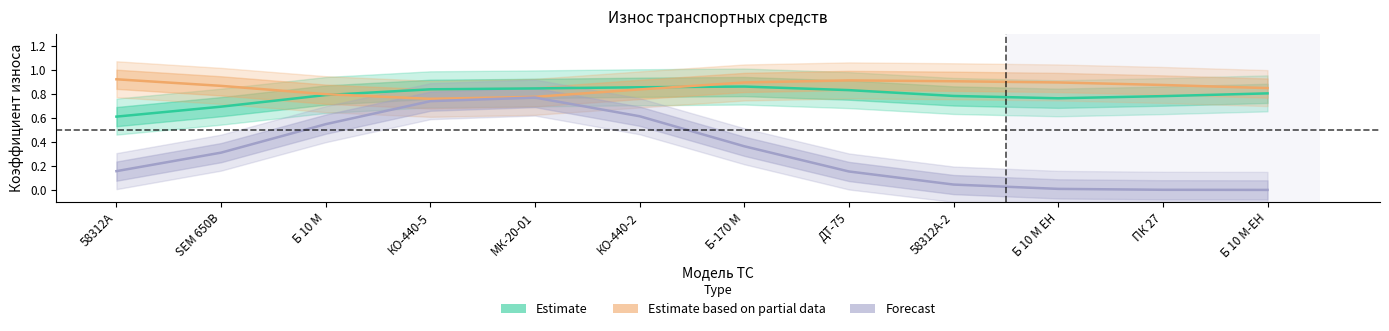

How many distinct data groups are displayed?

3